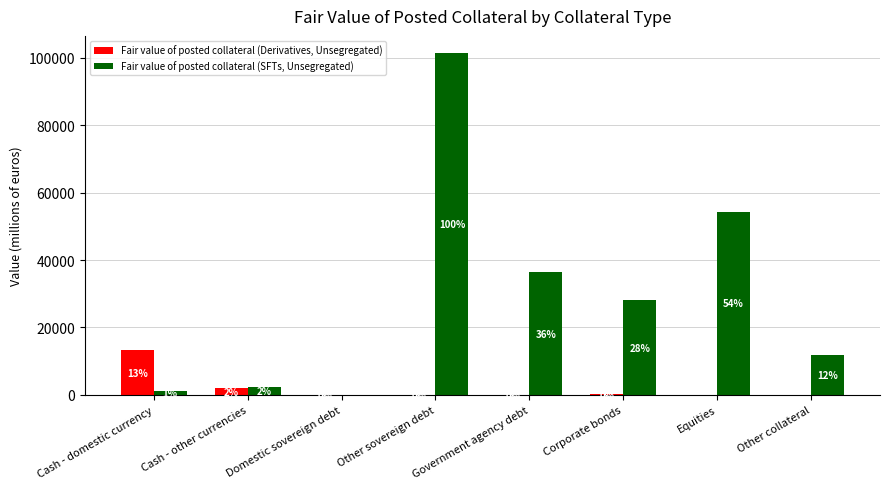

Is it true that Fair value of posted collateral (SFTs, Unsegregated) equals 0 at Domestic sovereign debt?

True